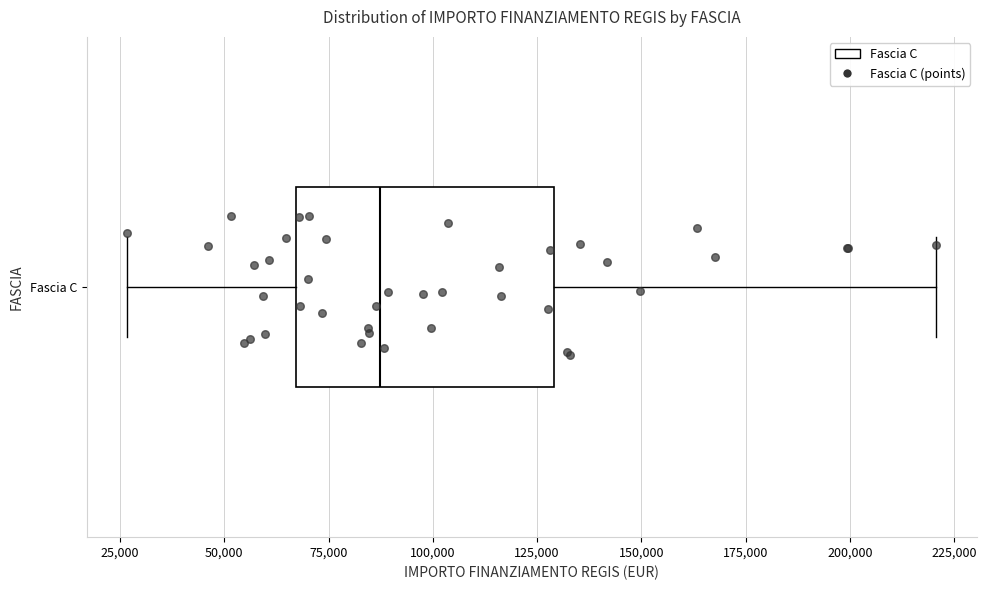

Transcribe this box plot: give where the median line is, the range the box spans, and where the two whiskers end, as read against the x-axis. The values are not printed on the chart, so give them approximately, as read against the axis.

median 85000, box 65000 to 130000, whiskers 25000 to 220000